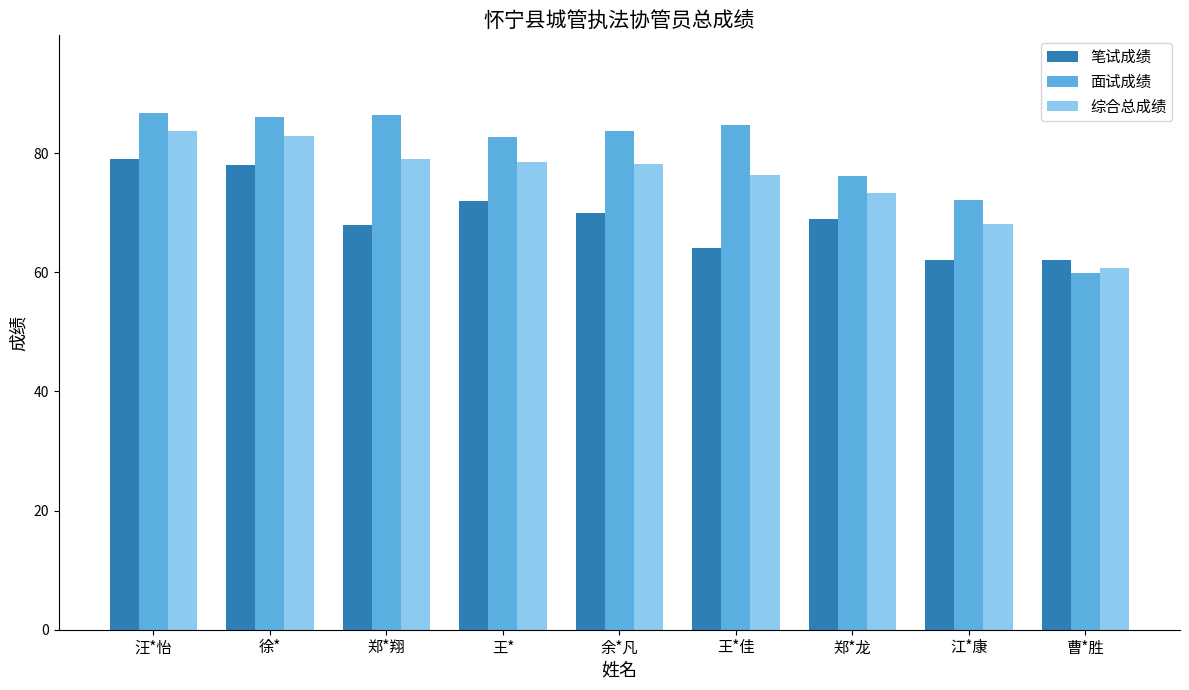

What is the label of the 3rd bar from the right?

郑*龙